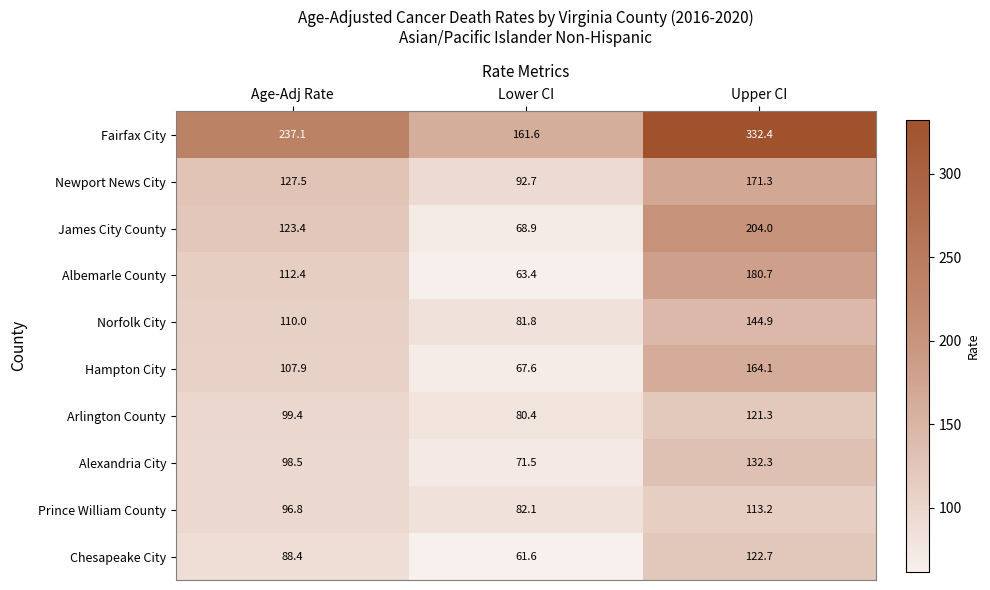

At which category does the chart reach its minimum across all series?

Lower CI